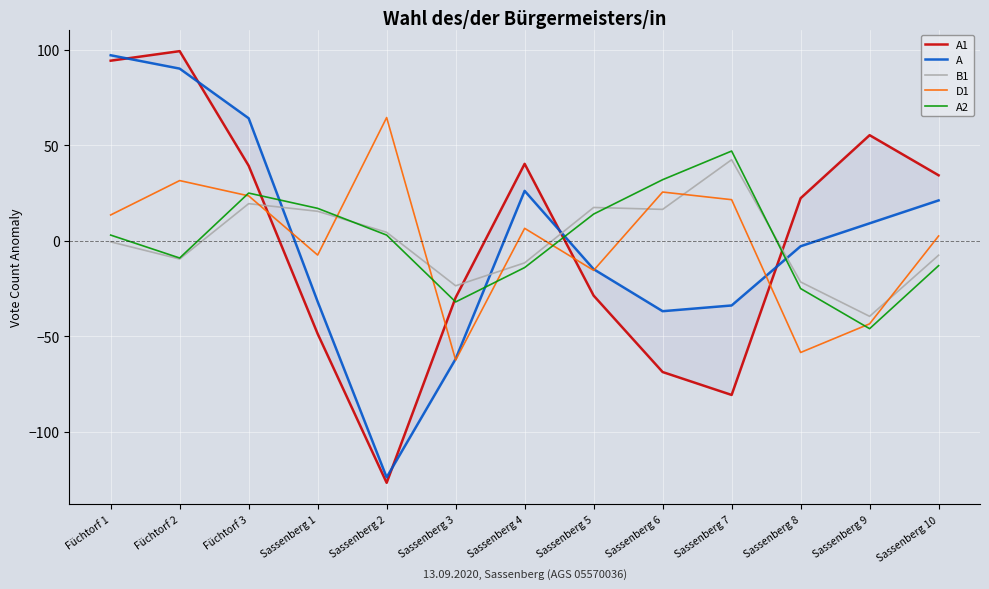

Reading right to left, what are all the values shown in this chart?

A1: 34.2	55.2	22.2	-80.8	-68.8	-28.8	40.2	-29.8	-126.8	-48.8	39.2	99.2	94.2
A: 21.0	9.0	-3.0	-34.0	-37.0	-15.0	26.0	-62.0	-124.0	-32.0	64.0	90.0	97.0
B1: -7.7	-39.7	-21.7	42.3	16.3	17.3	-11.7	-23.7	4.3	15.3	19.3	-9.7	-0.7
D1: 2.4	-43.6	-58.6	21.4	25.4	-15.6	6.4	-62.6	64.4	-7.6	23.4	31.4	13.4
A2: -13.2	-46.2	-25.2	46.8	31.8	13.8	-14.2	-32.2	2.8	16.8	24.8	-9.2	2.8